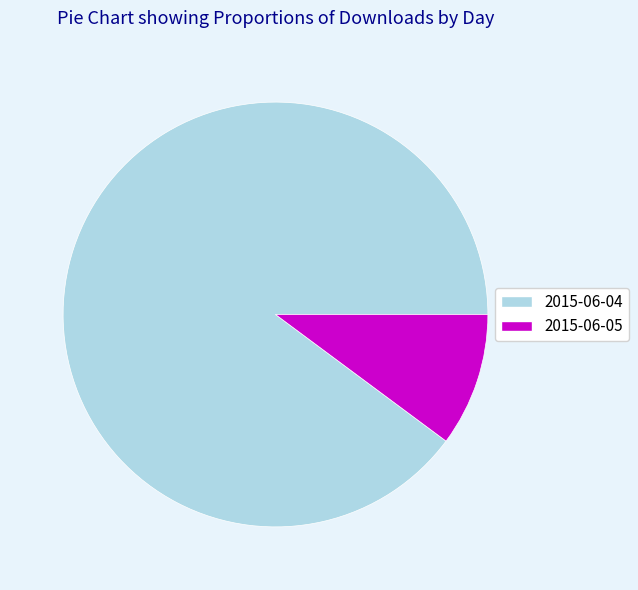

Between 2015-06-04 and 2015-06-05, which is larger?

2015-06-04